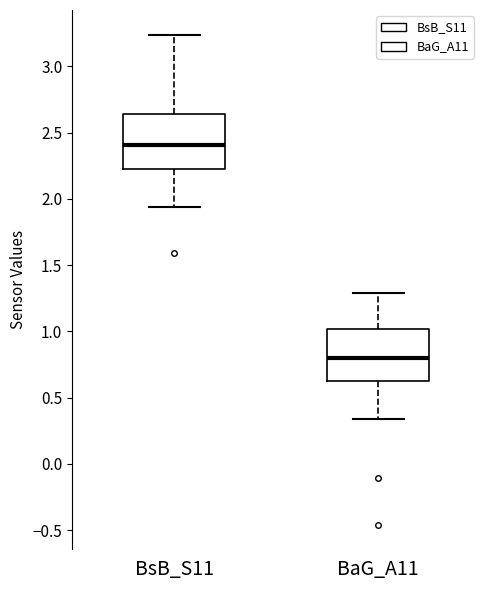

Reading left to right, read every box against the y-axis: the position of its median line, the range the box covers, and the ends of its whiskers. The values are not printed on the chart, so give them approximately, as read against the axis.

BsB_S11: median 2.40, box 2.25 to 2.65, whiskers 1.95 to 3.25
BaG_A11: median 0.80, box 0.65 to 1.00, whiskers 0.35 to 1.30